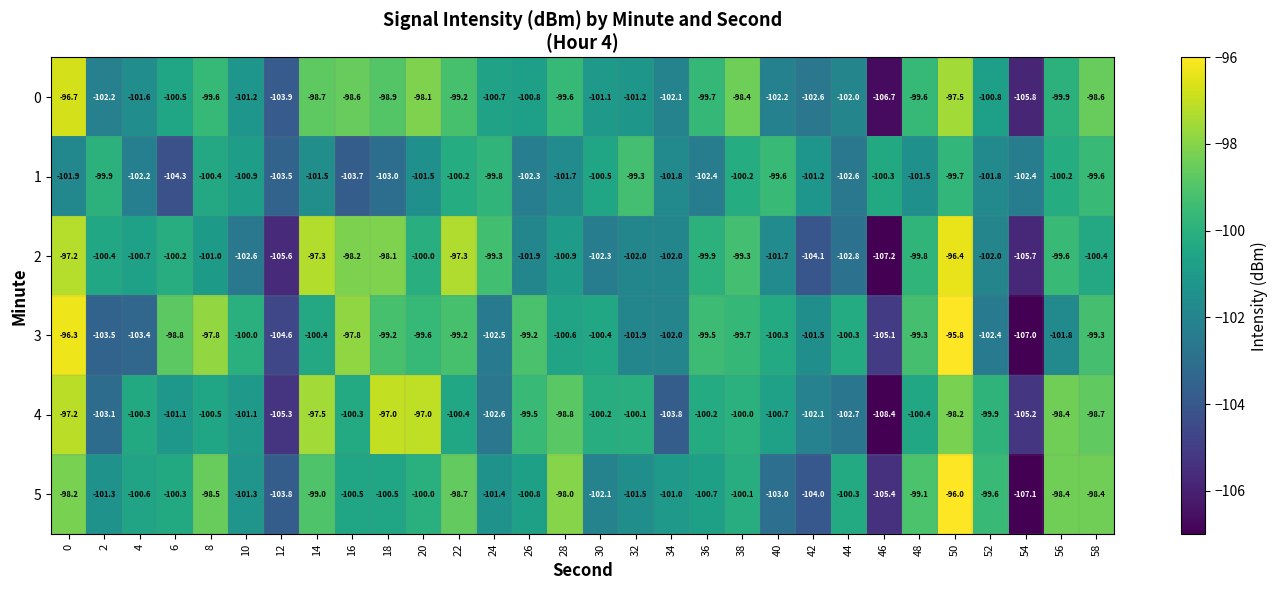

Which label corresponds to the smallest value in the chart?

46